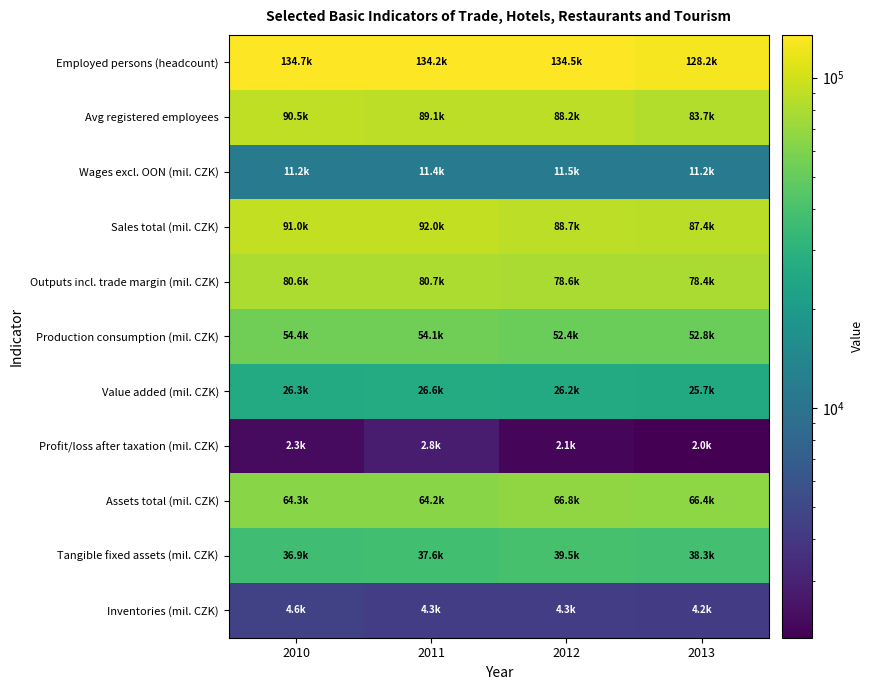

How many categories are shown in the chart?

4